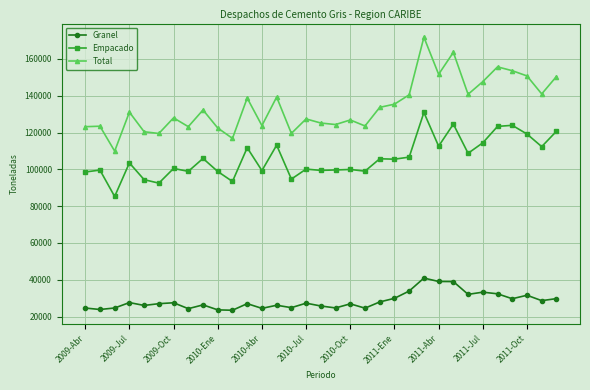

What is the value of the Empacado point at the 12th from the left?

111732.1